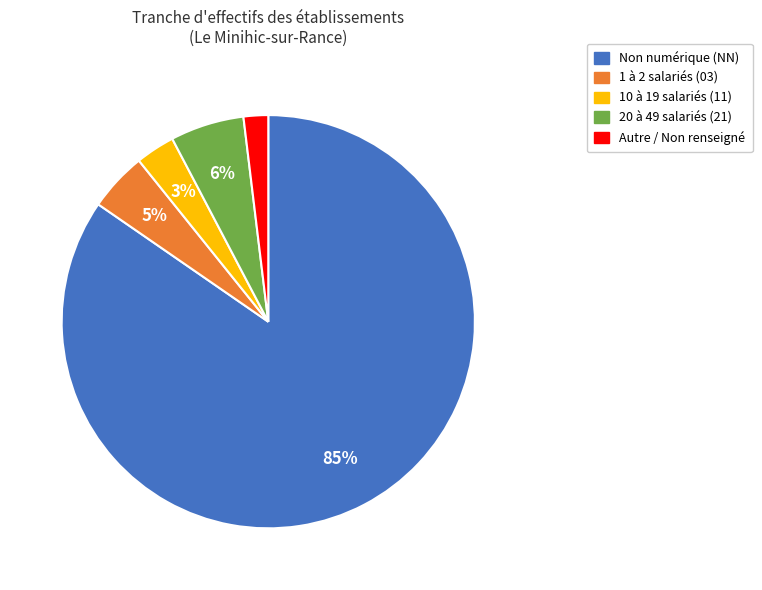

Is there any slice that represents more than half of the pie?

Yes